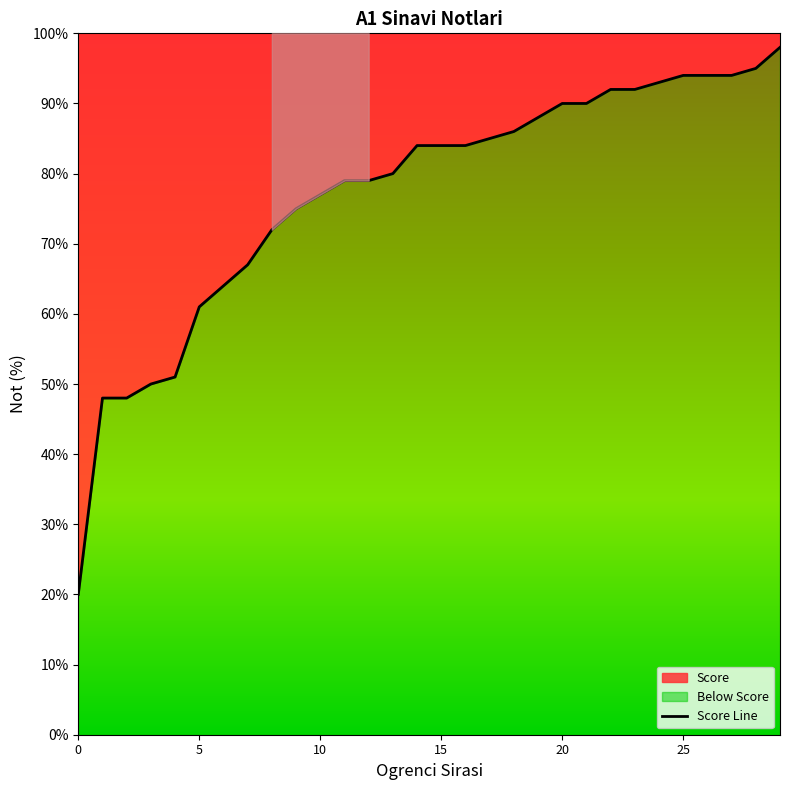

What is the sum of the values at 11 and 14?

163